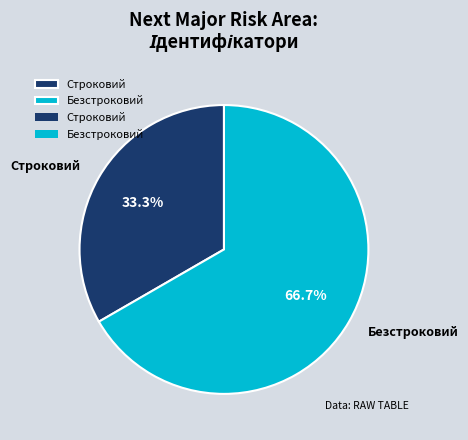

Rank the categories by value from highest to lowest.

Безстроковий, Строковий